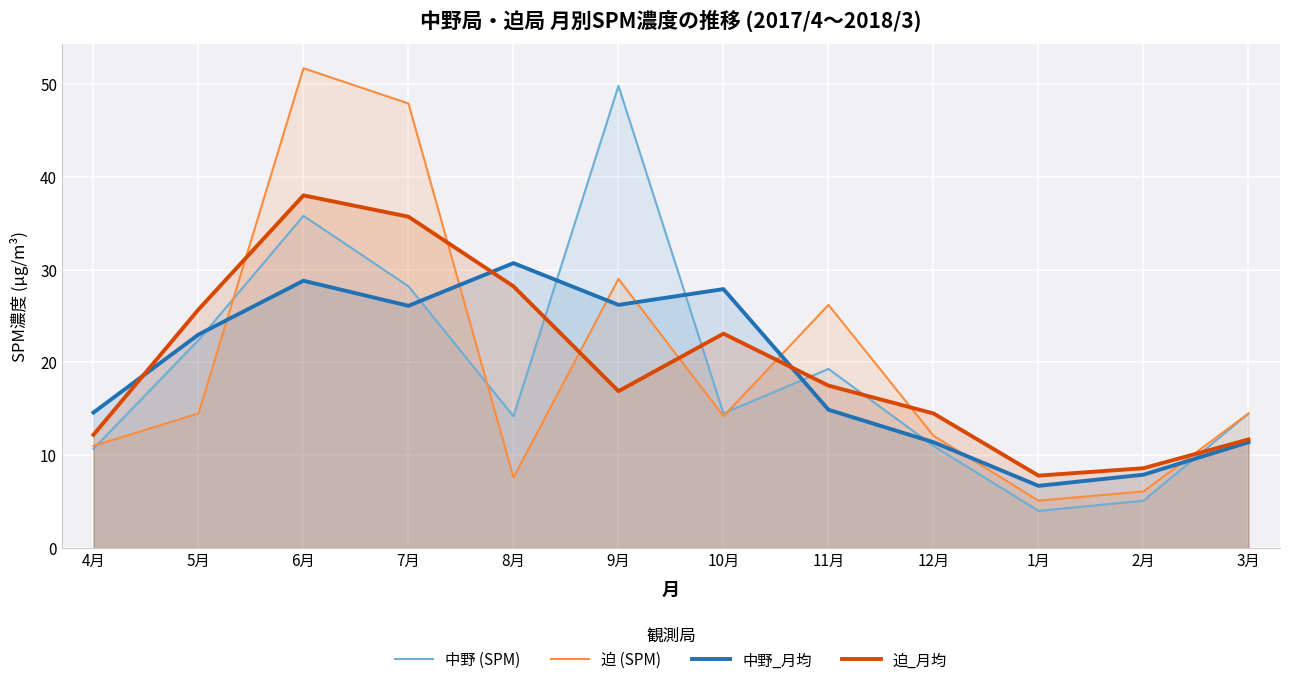

What is the value of the 中野_月均 point at the 2nd from the left?

23.0